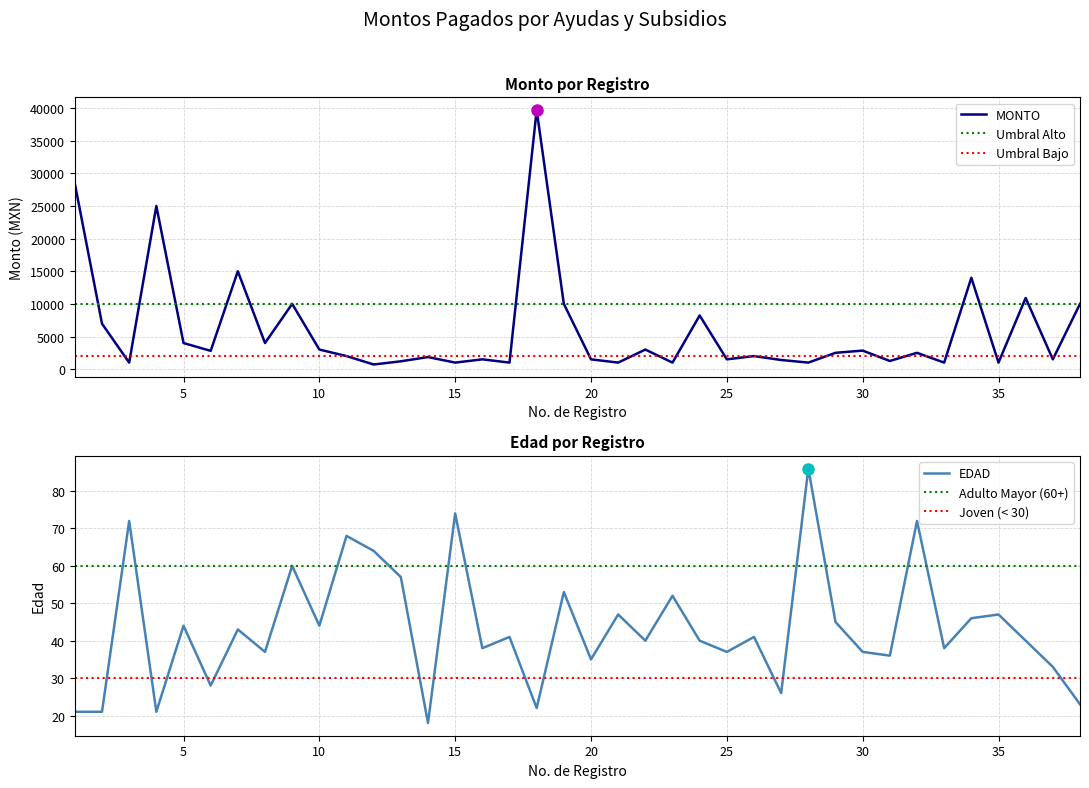

Reading left to right, what are all the values shown in this chart?

MONTO: 28426	6960	1000	25000	4000	2800	15000	4000	10000	3000	2000	710	1200	1850	1000	1500	1000	39699	10000	1500	1000	3000	1000	8224	1500	2000	1400	1000	2500	2840	1250	2500	1000	14000	1000	10900	1500	10000
EDAD: 21	21	72	21	44	28	43	37	60	44	68	64	57	18	74	38	41	22	53	35	47	40	52	40	37	41	26	86	45	37	36	72	38	46	47	40	33	23